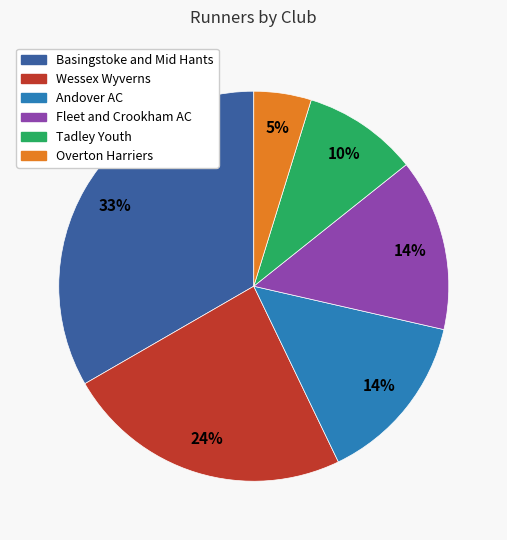

Which slice is the smallest?

Overton Harriers